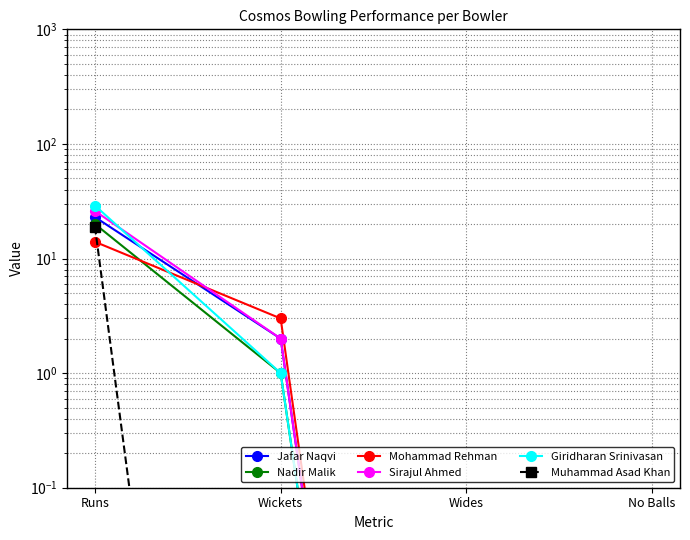

What is the sum of all Mohammad Rehman values?

17.0